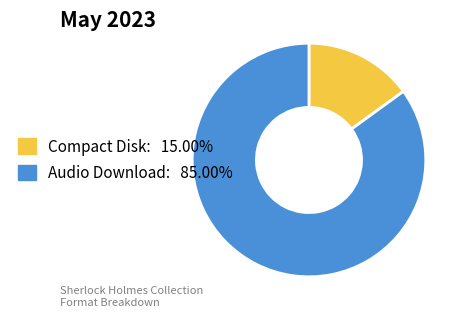

Rank the categories by value from highest to lowest.

Audio Download, Compact Disk